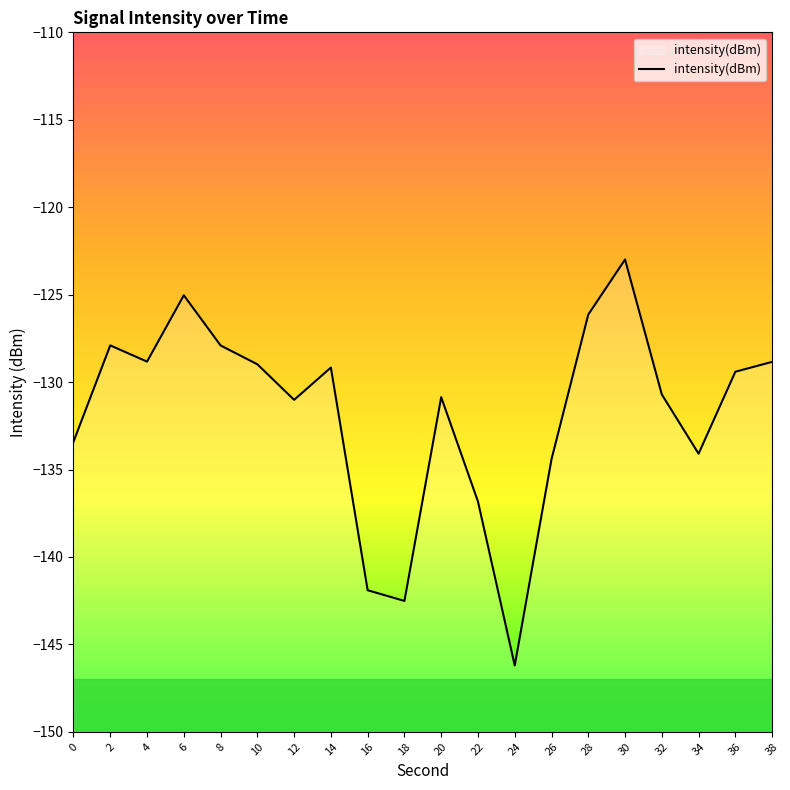

What is the difference between the values at 8 and 12?

3.1